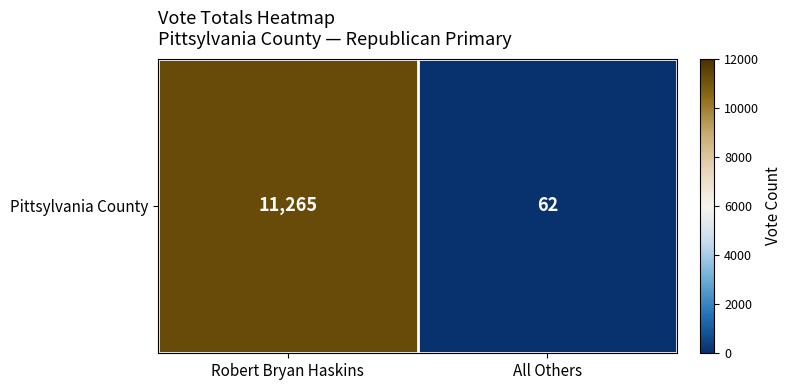

At which category does the chart reach its peak across all series?

Robert Bryan Haskins